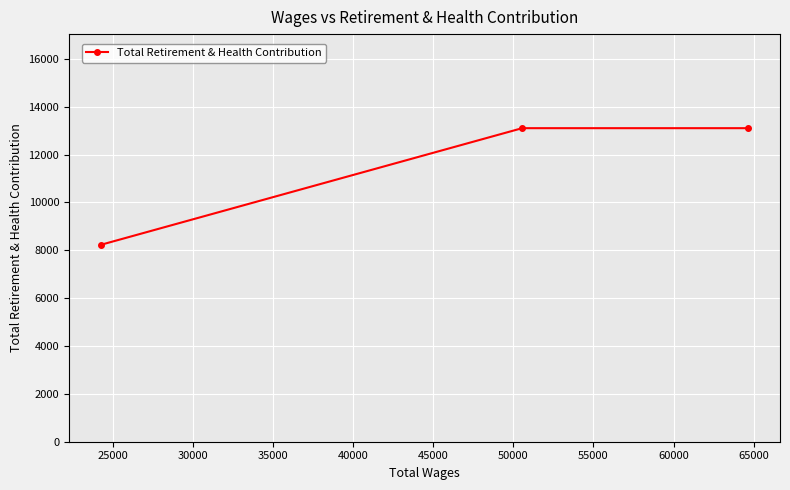

What is the value of the 3rd point from the left?

13104